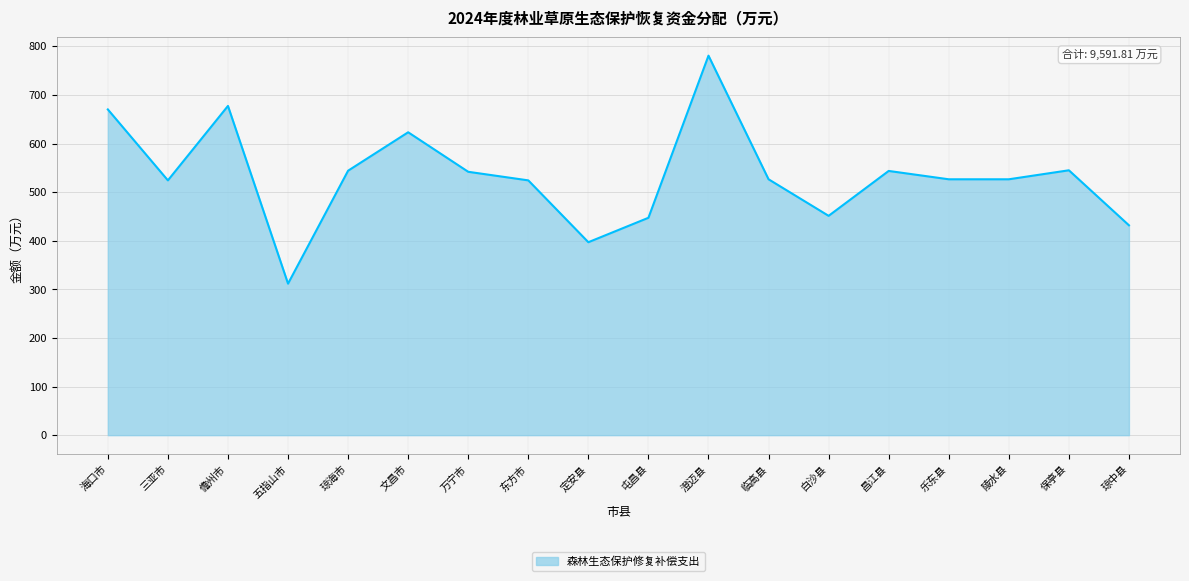

What position from the right is 文昌市?

13